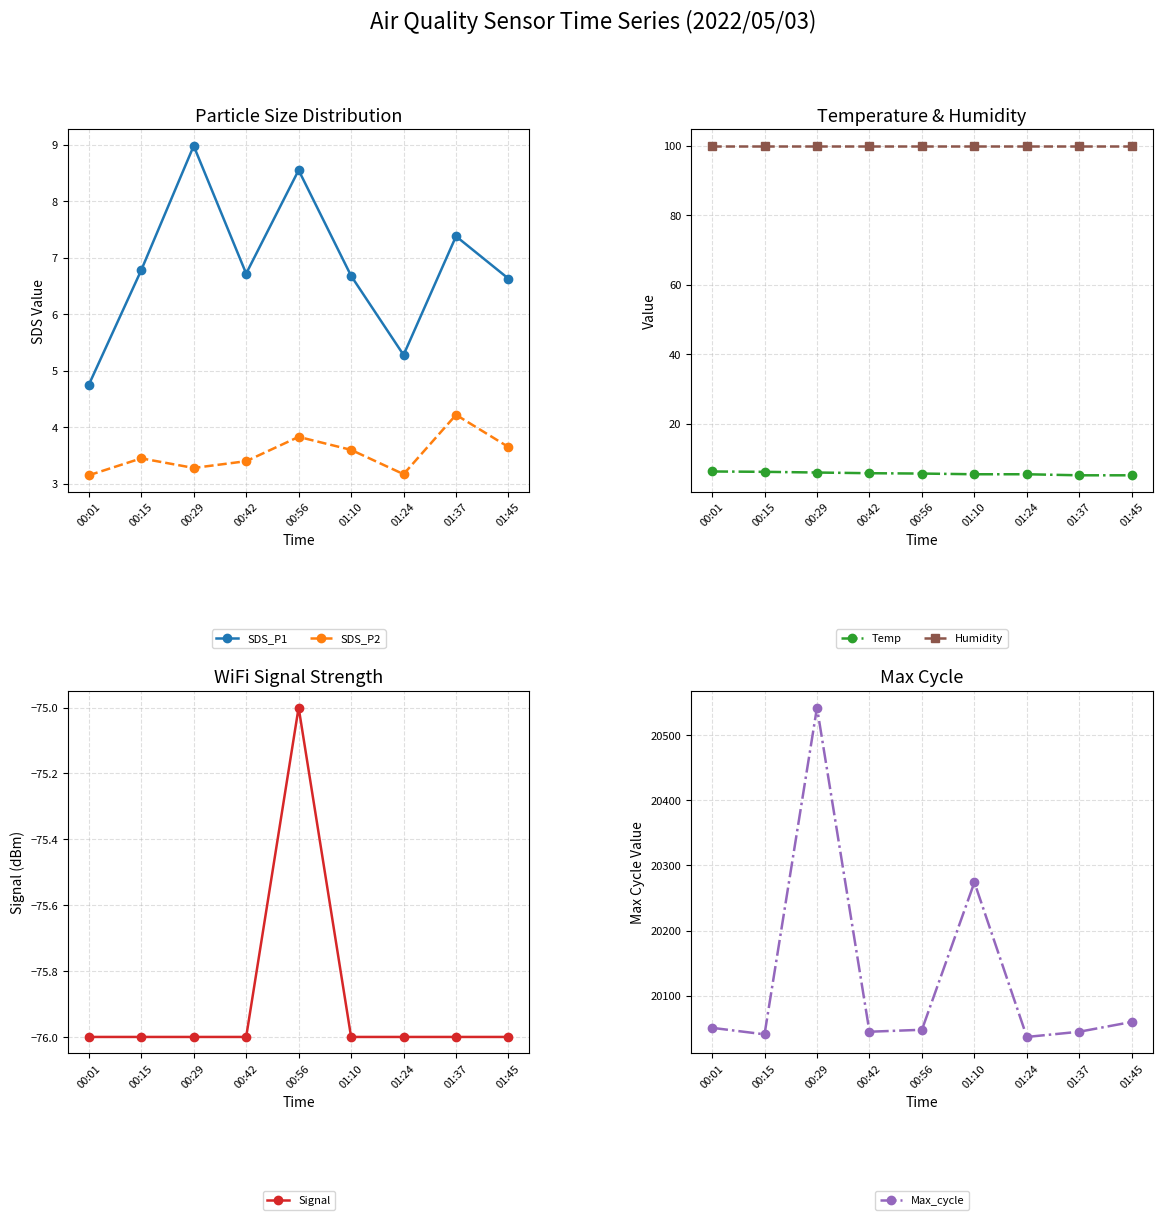

Is it true that Temp equals 3.0 at 00:42?

False